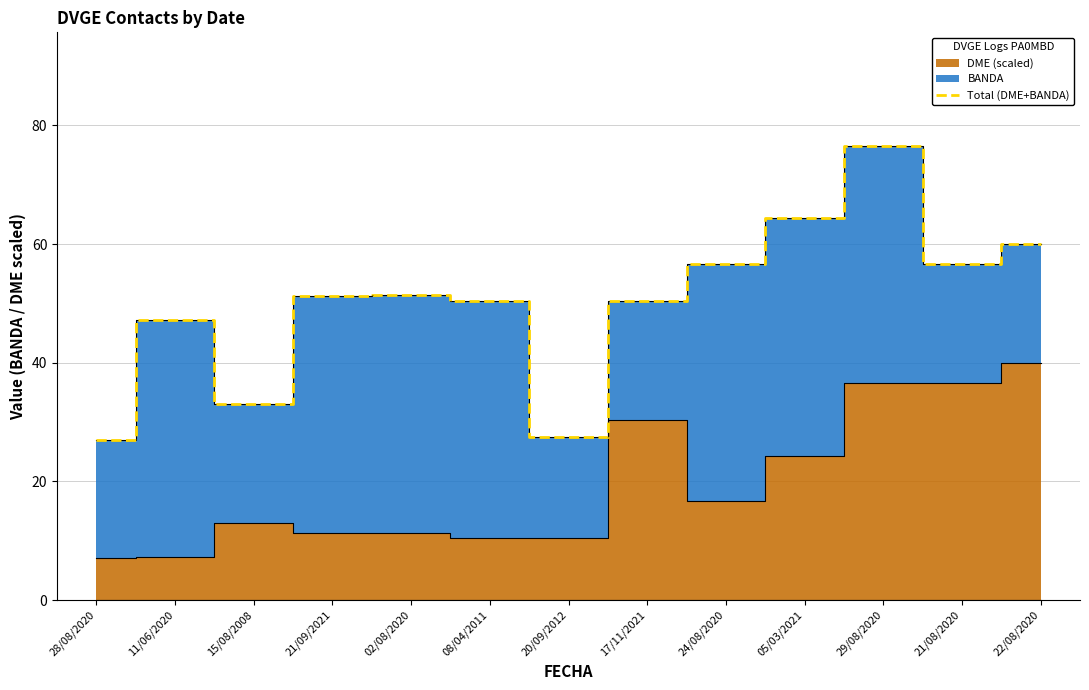

At which label is the value closest to 51?

21/09/2021